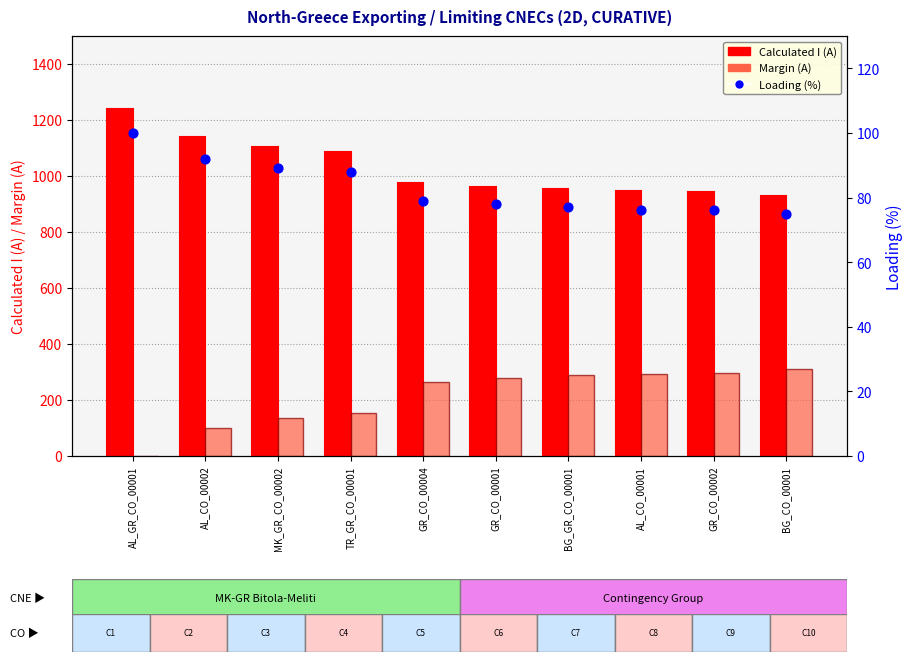

At how many categories does at least one series exceed 696?

10